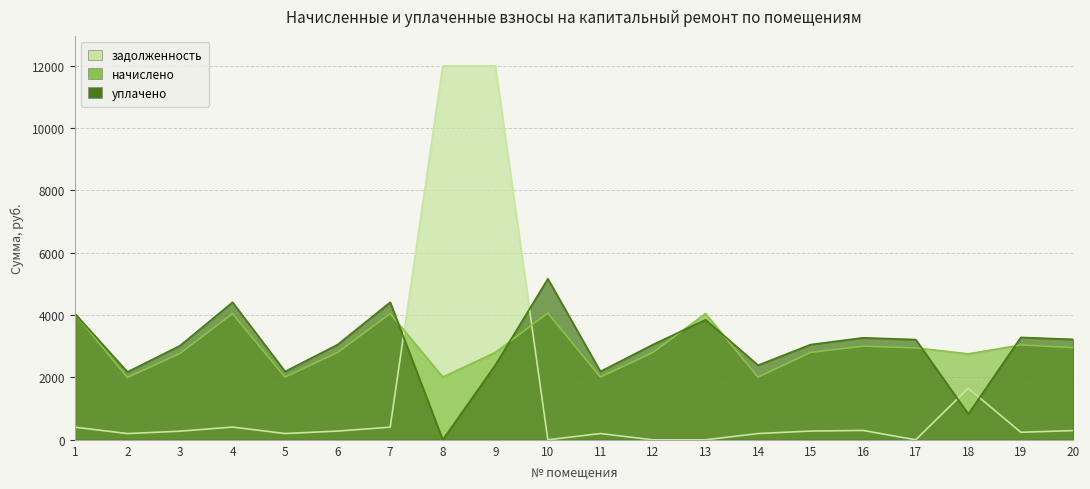

Which series has the largest total across all categories?

уплачено